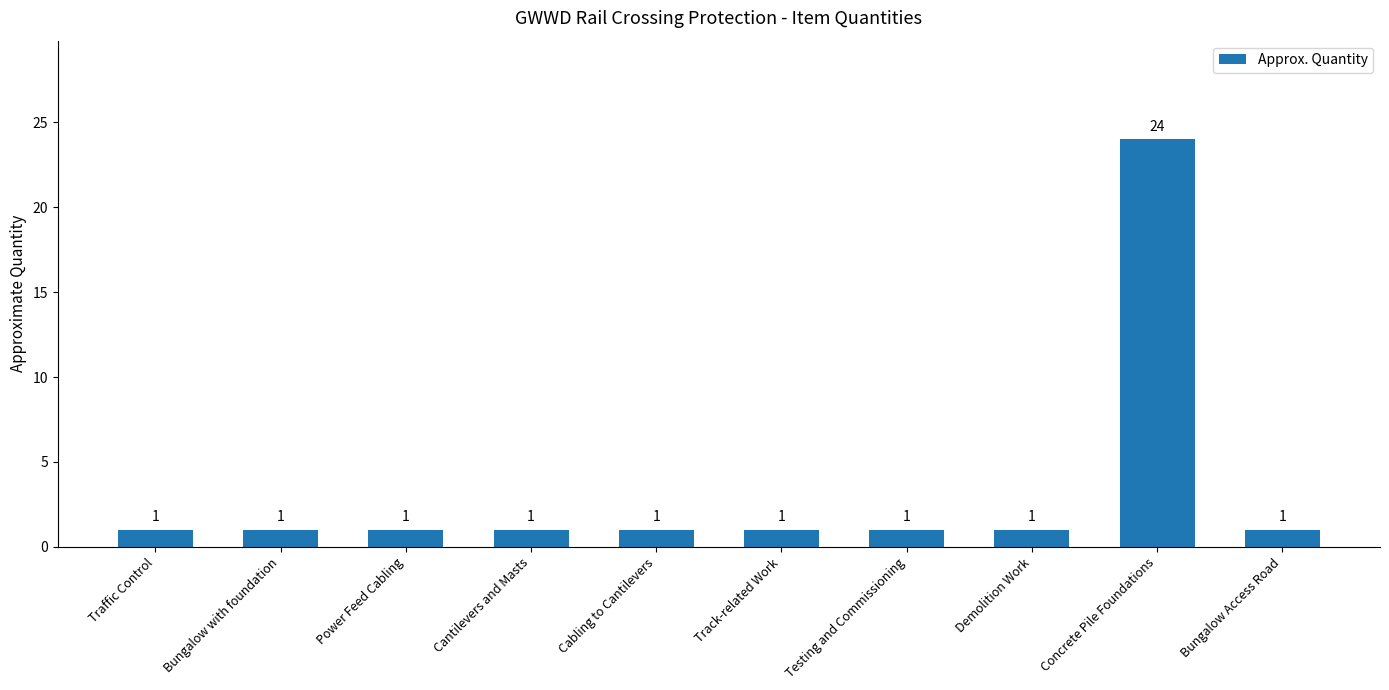

Reading left to right, extract all data points from this chart.

Traffic Control=1	Bungalow with foundation=1	Power Feed Cabling=1	Cantilevers and Masts=1	Cabling to Cantilevers=1	Track-related Work=1	Testing and Commissioning=1	Demolition Work=1	Concrete Pile Foundations=24	Bungalow Access Road=1